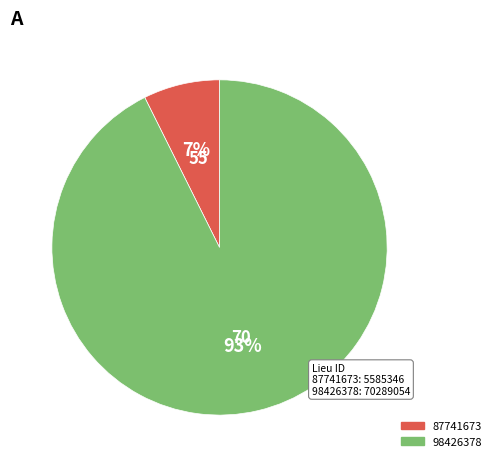

Does 87741673 account for over 50% of the chart?

No